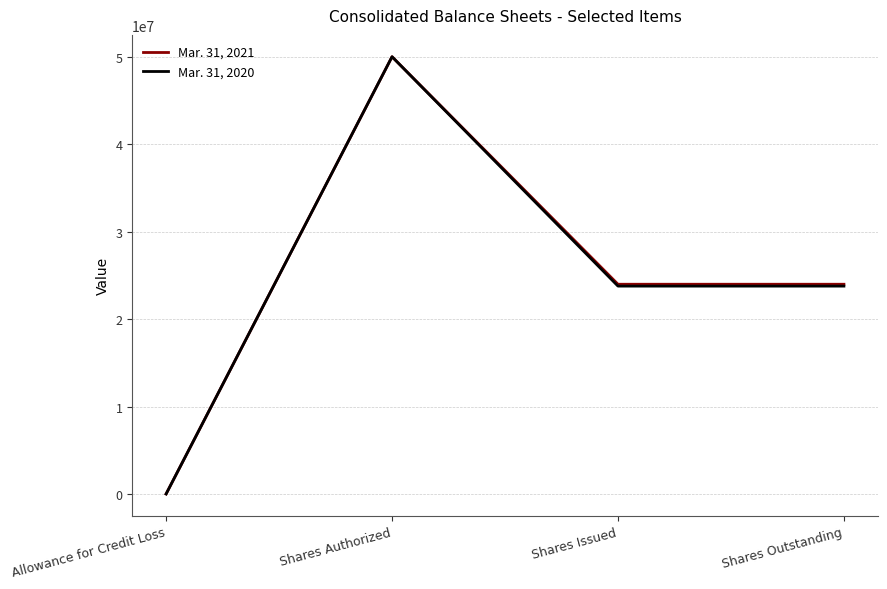

What is the greatest value displayed?

50000000